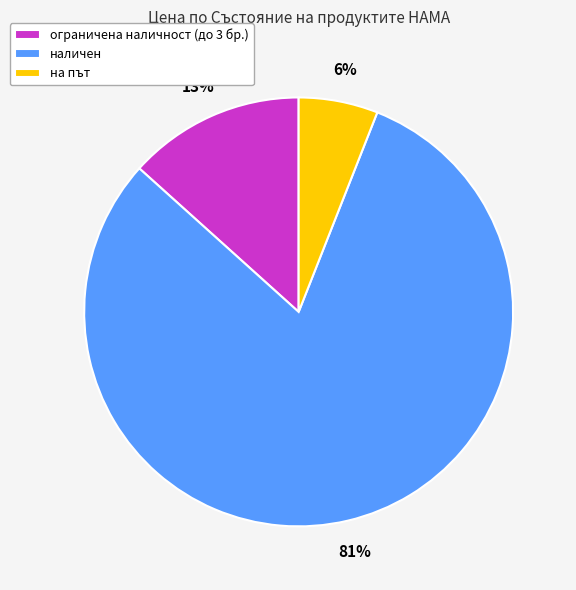

Is there a majority slice in this chart?

Yes